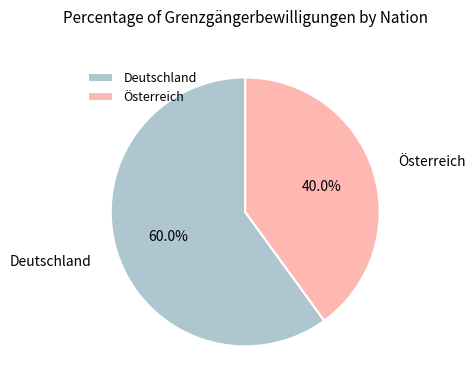

What is the majority slice?

Deutschland